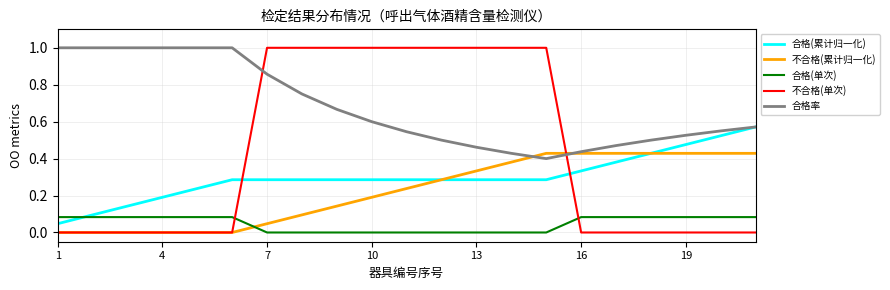

Which series has the widest spread of values?

不合格(单次)